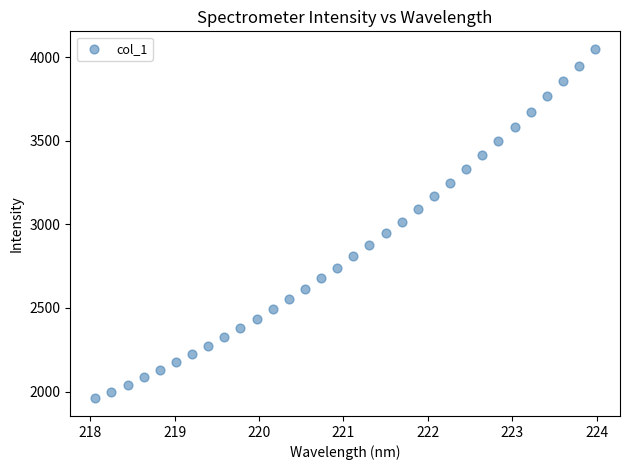

What is the range of X values (max minus min)?

5.9